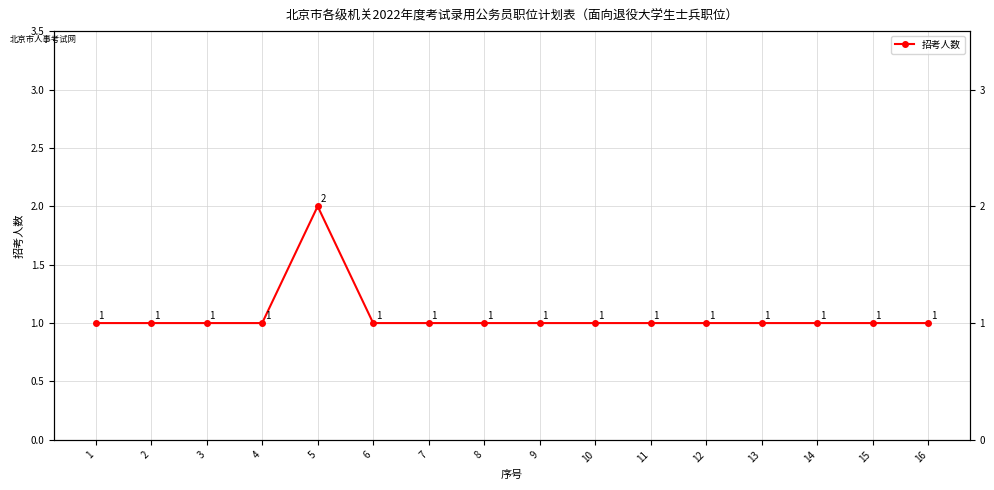

How many points are higher than both their immediate neighbors (excluding endpoints)?

1